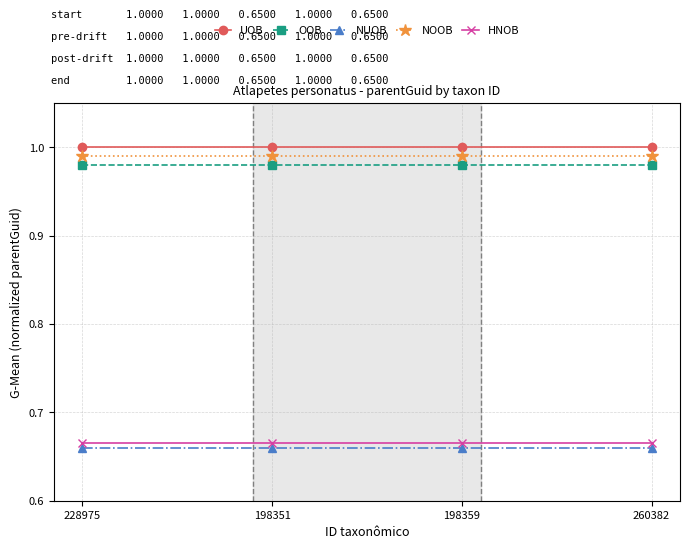

True or false: HNOB and OOB intersect in this chart.

False